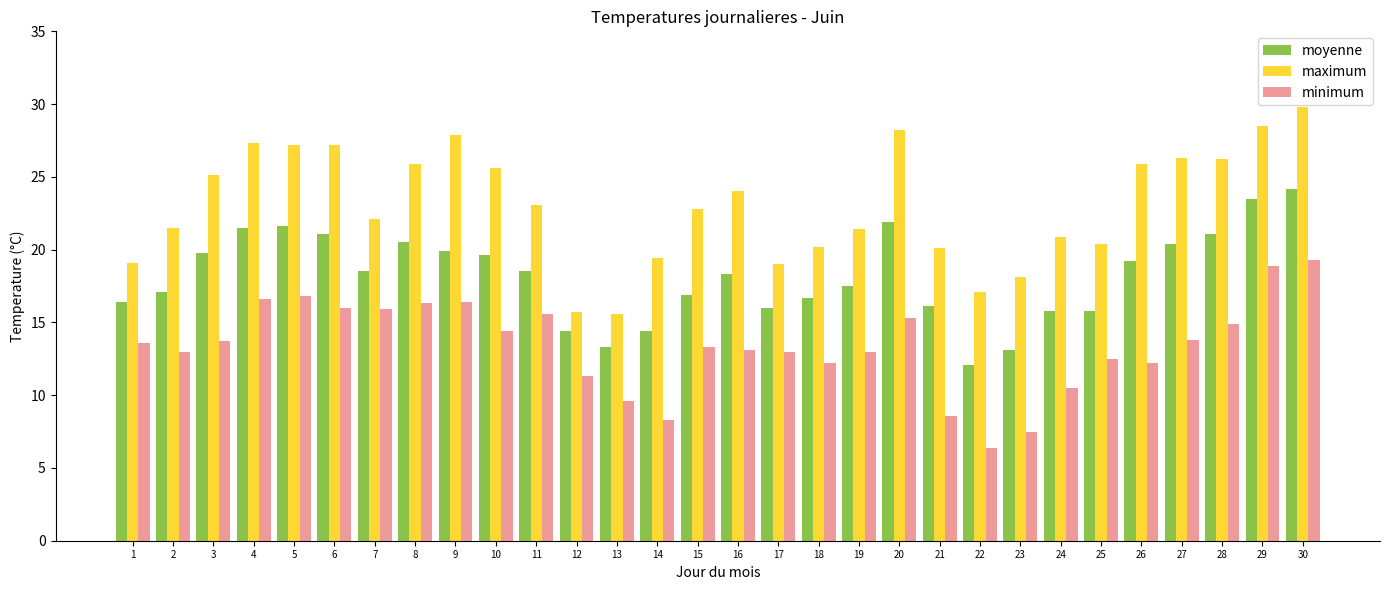

What is the lowest value of the maximum series?

15.6